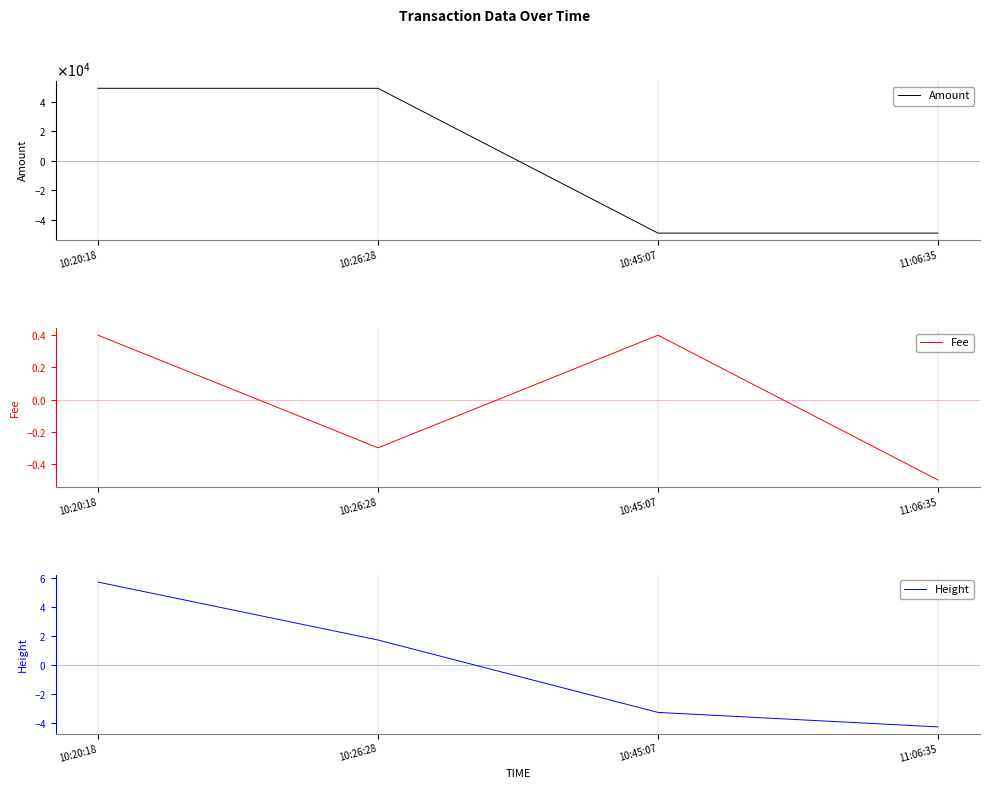

At how many categories does at least one series exceed 15054?

2